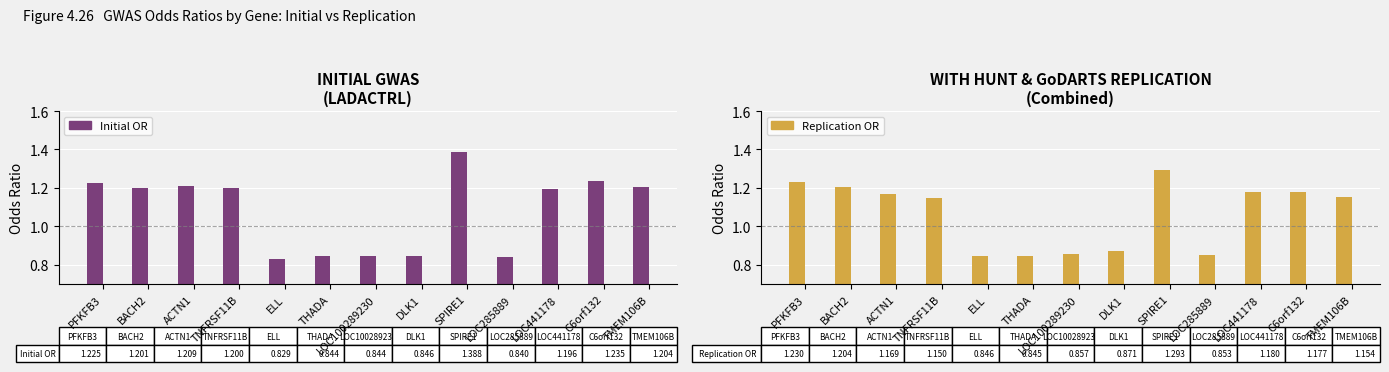

Rank the series by their maximum value, from lowest to highest.

Replication OR, Initial OR